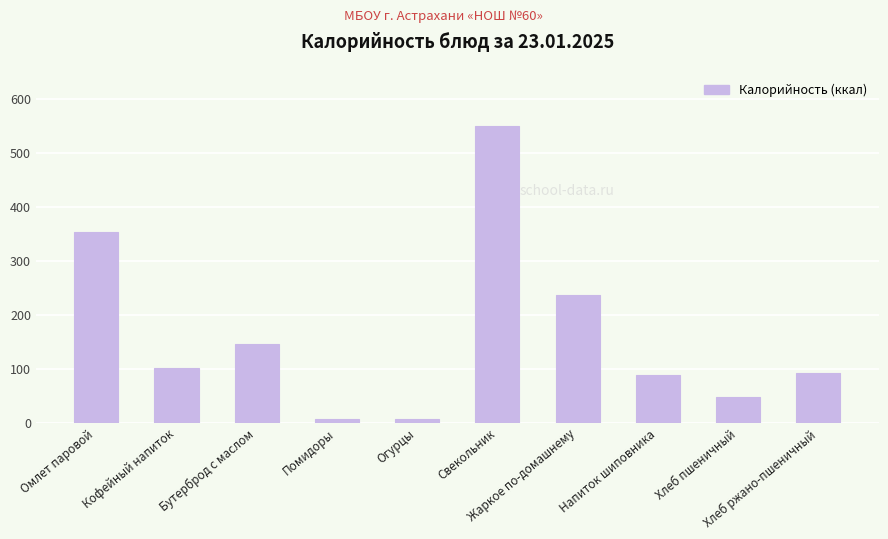

Read the value at Кофейный напиток.

100.6